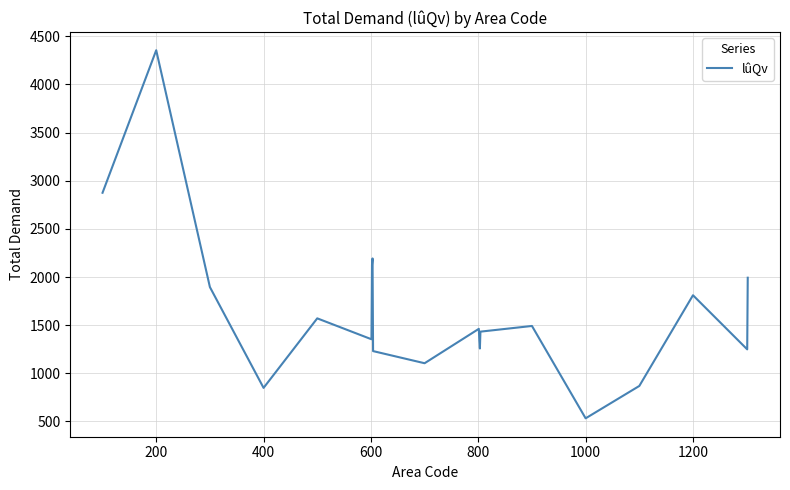

What is the maximum value shown in the chart?

4355